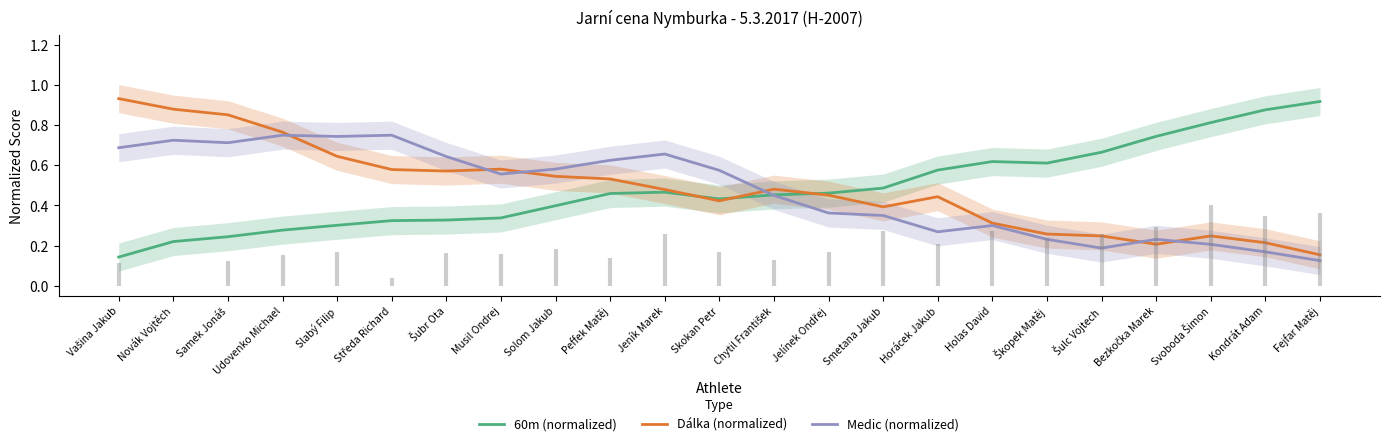

What is the sum of all 60m (normalized) values?

11.2